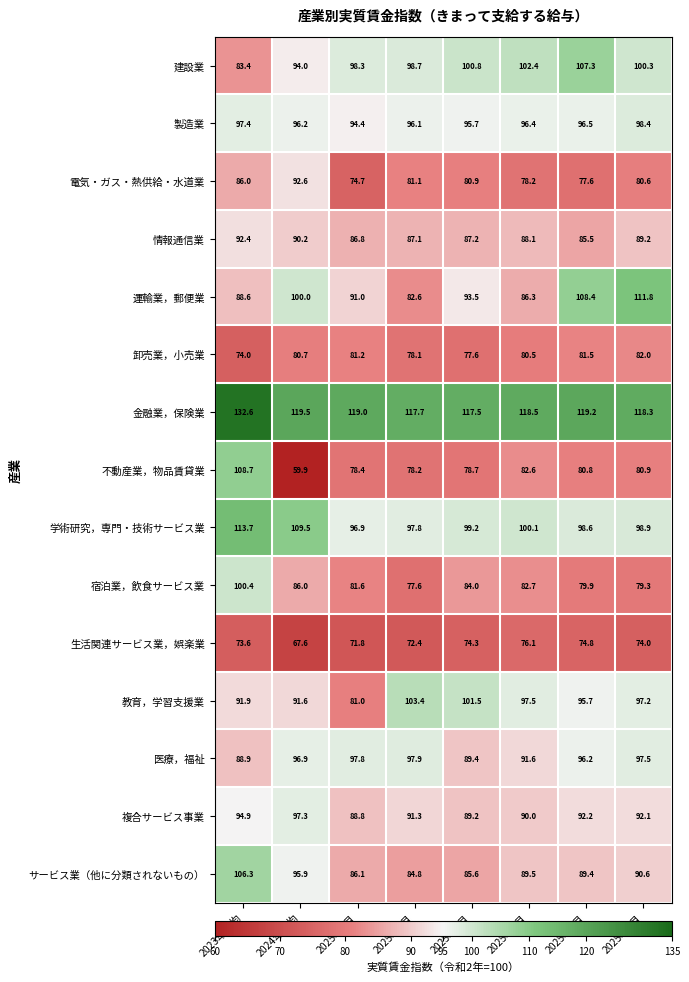

Rank the categories by 金融業，保険業 value from highest to lowest.

2023年平均, 2024年平均, 2025年5月, 2025年1月, 2025年4月, 2025年6月, 2025年2月, 2025年3月